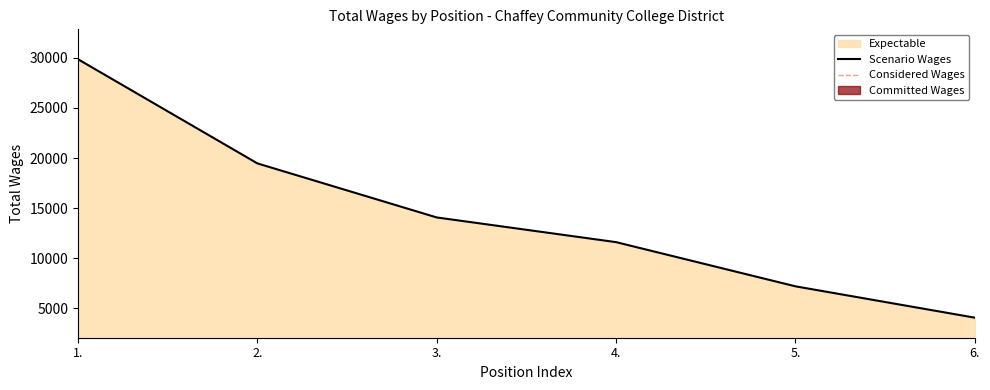

At which category does the chart reach its peak across all series?

1.